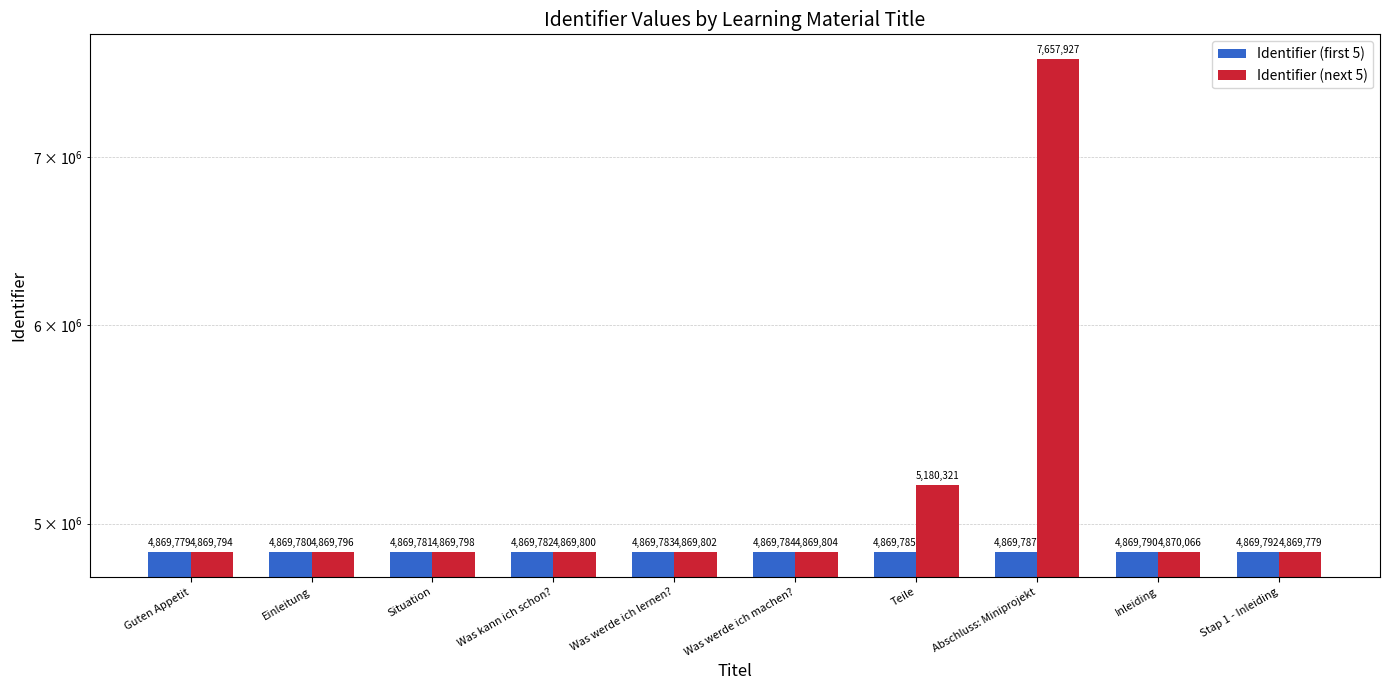

At which label is Identifier (first 5) closest to 4869785?

Teile